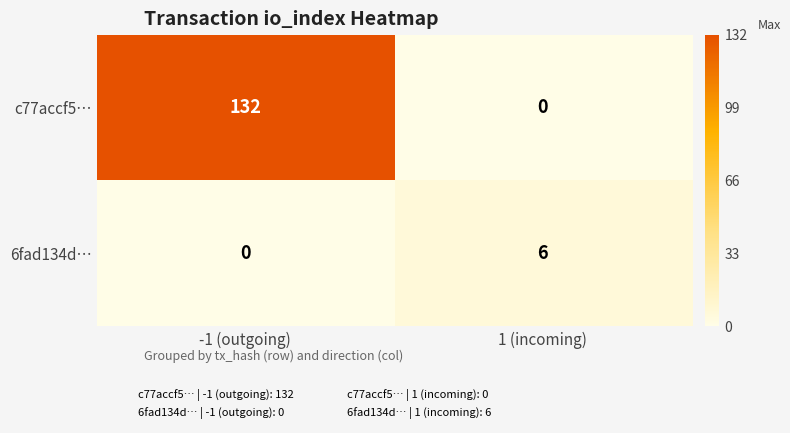

Which series changed the most between -1 (outgoing) and 1 (incoming)?

c77accf5…